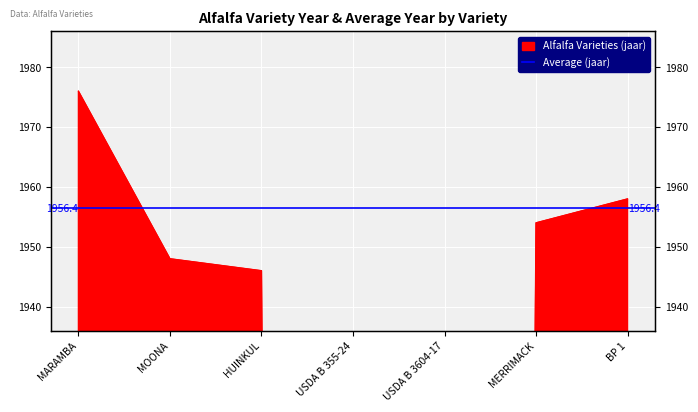

Reading left to right, extract all data points from this chart.

MARAMBA=1976	MOONA=1948	HUINKUL=1946	USDA B 355-24=0	USDA B 3604-17=0	MERRIMACK=1954	BP 1=1958